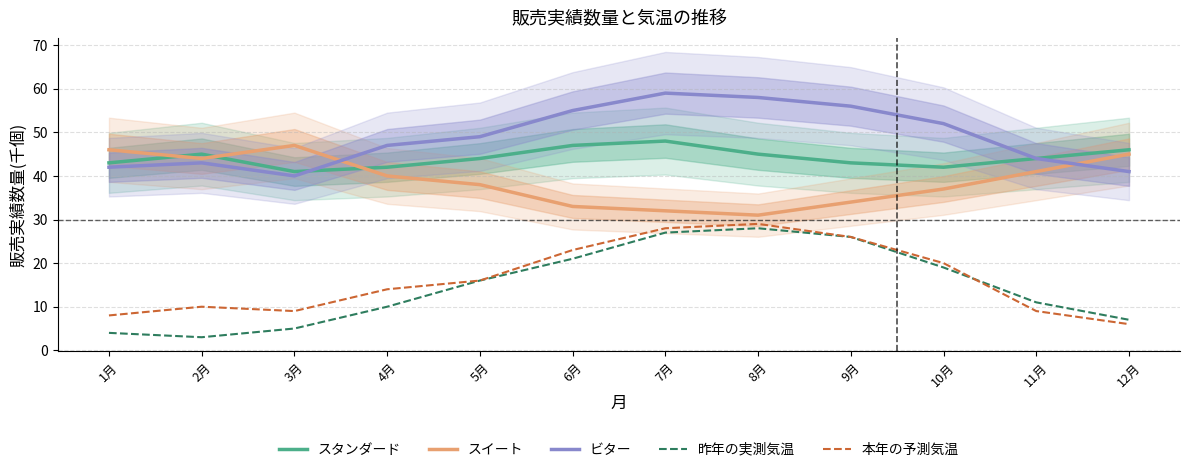

True or false: 本年の予測気温 and スタンダード intersect in this chart.

False